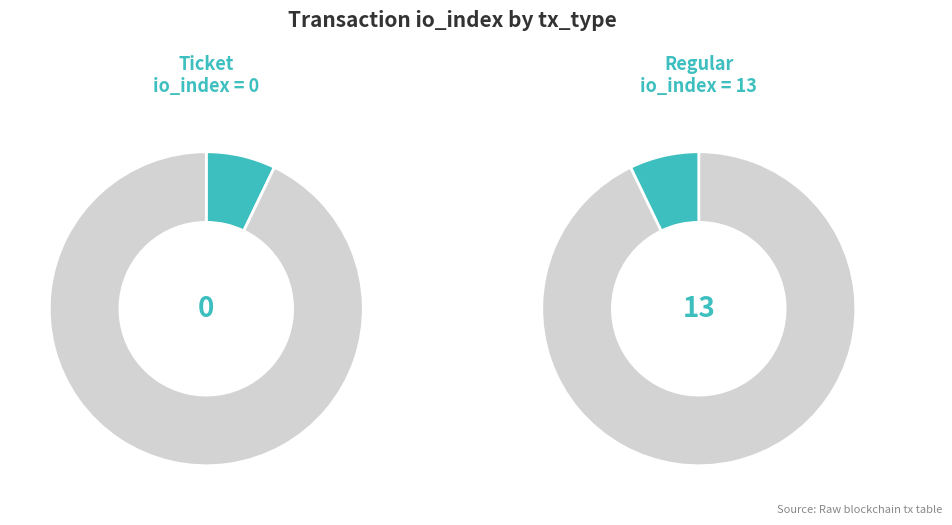

Which category has the smallest portion of the pie?

Ticket (io_index=0)